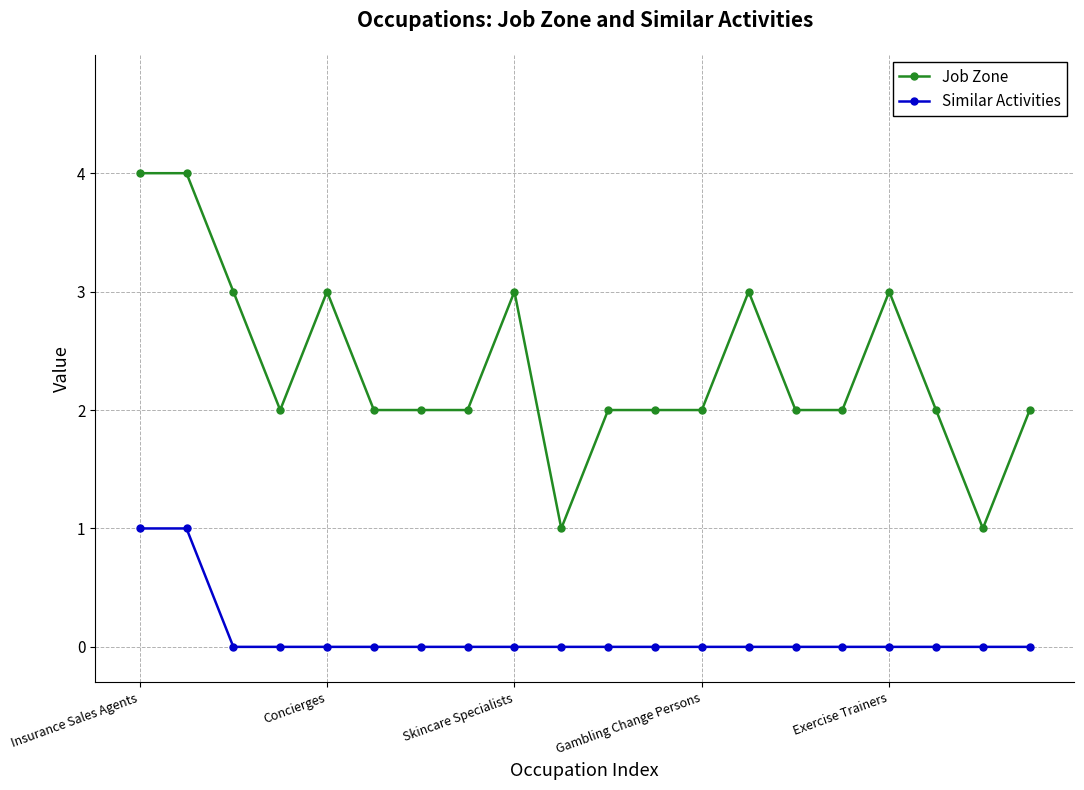

How many series are shown in this chart?

2